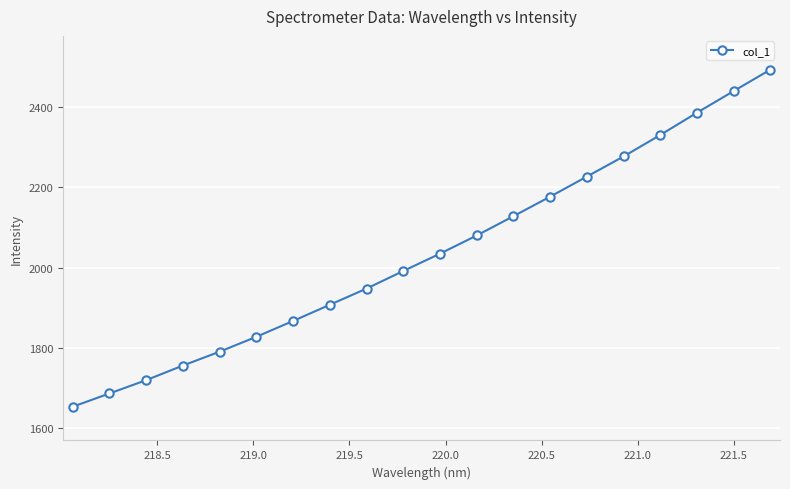

What is the greatest value displayed?

2492.8